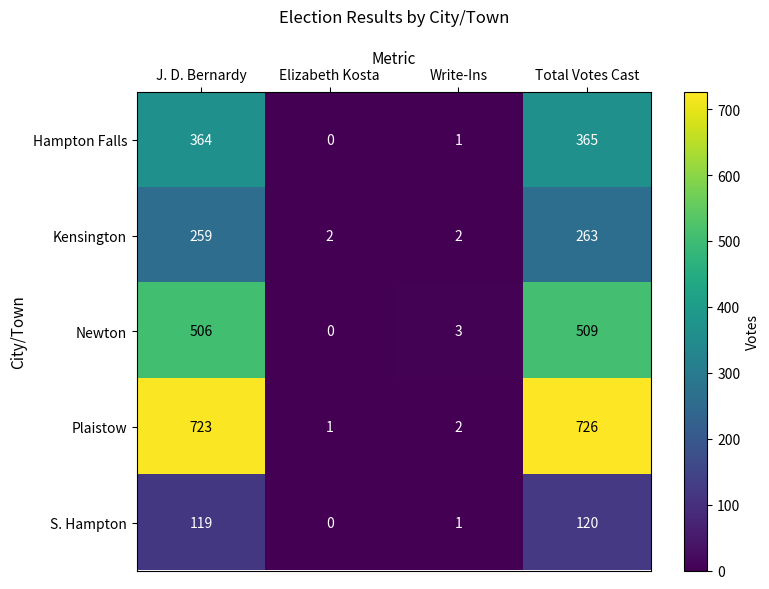

Reading left to right, what are all the values shown in this chart?

Hampton Falls: J. D. Bernardy=364	Elizabeth Kosta=0	Write-Ins=1	Total Votes Cast=365
Kensington: J. D. Bernardy=259	Elizabeth Kosta=2	Write-Ins=2	Total Votes Cast=263
Newton: J. D. Bernardy=506	Elizabeth Kosta=0	Write-Ins=3	Total Votes Cast=509
Plaistow: J. D. Bernardy=723	Elizabeth Kosta=1	Write-Ins=2	Total Votes Cast=726
S. Hampton: J. D. Bernardy=119	Elizabeth Kosta=0	Write-Ins=1	Total Votes Cast=120